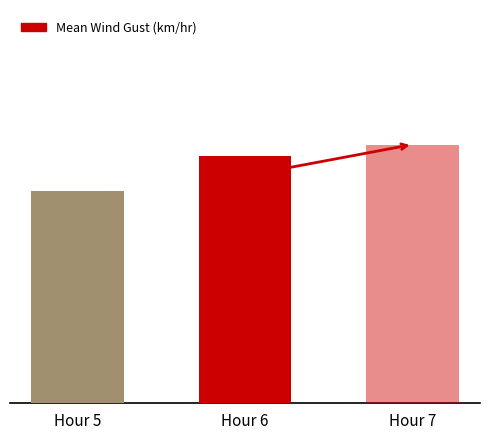

Count the number of values greater than 6.

2